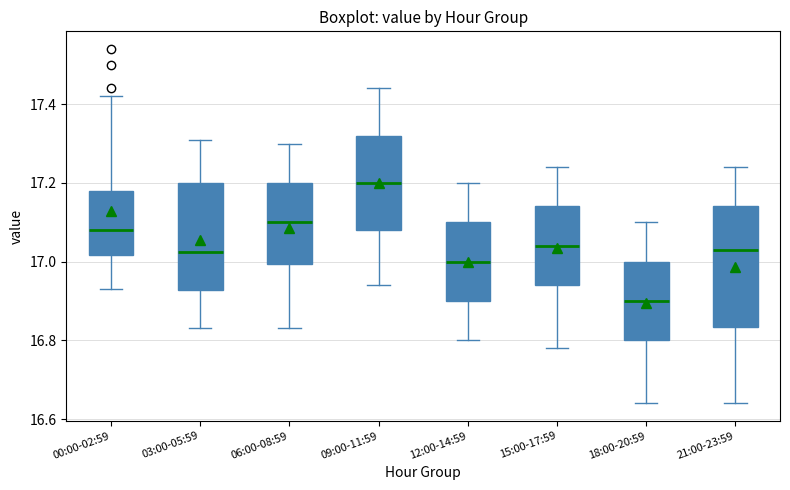

Where does the median line of the box for 03:00-05:59 sit on the y-axis? The values are not printed on the chart, so give them approximately, as read against the axis.

17.02